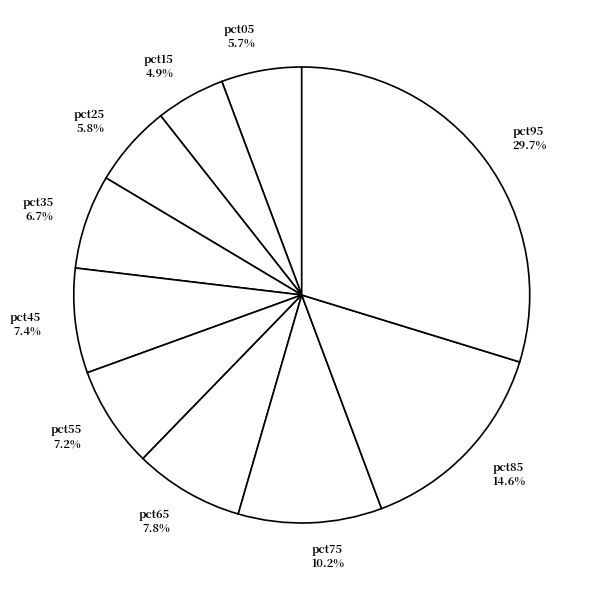

To the nearest percent, what is the difference between the pct85 and pct35 slice percentages?

8%